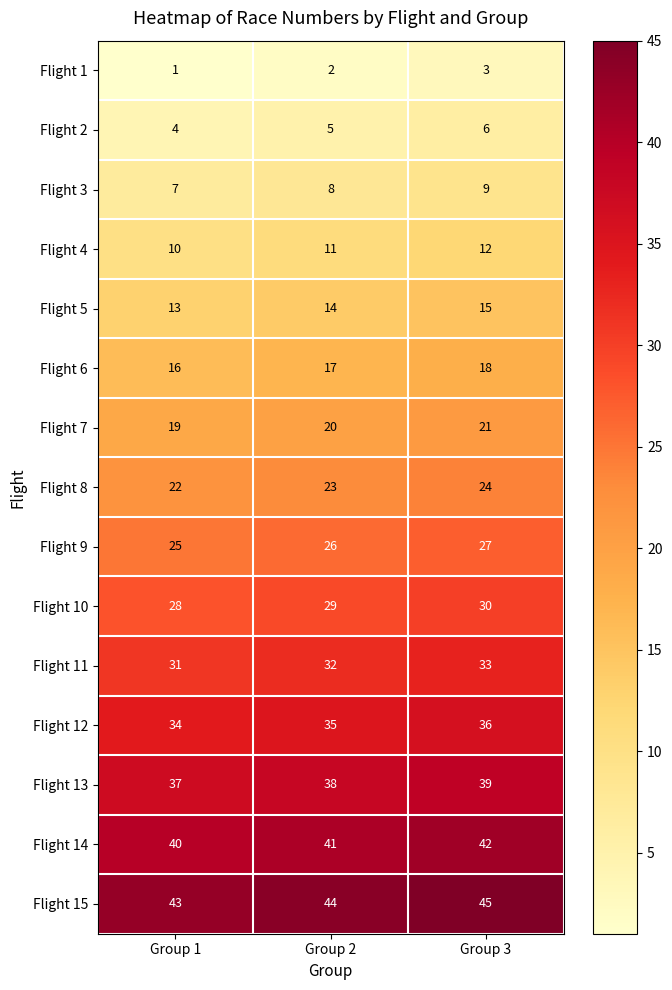

True or false: Flight 12 has a value of 17 at Group 1.

False